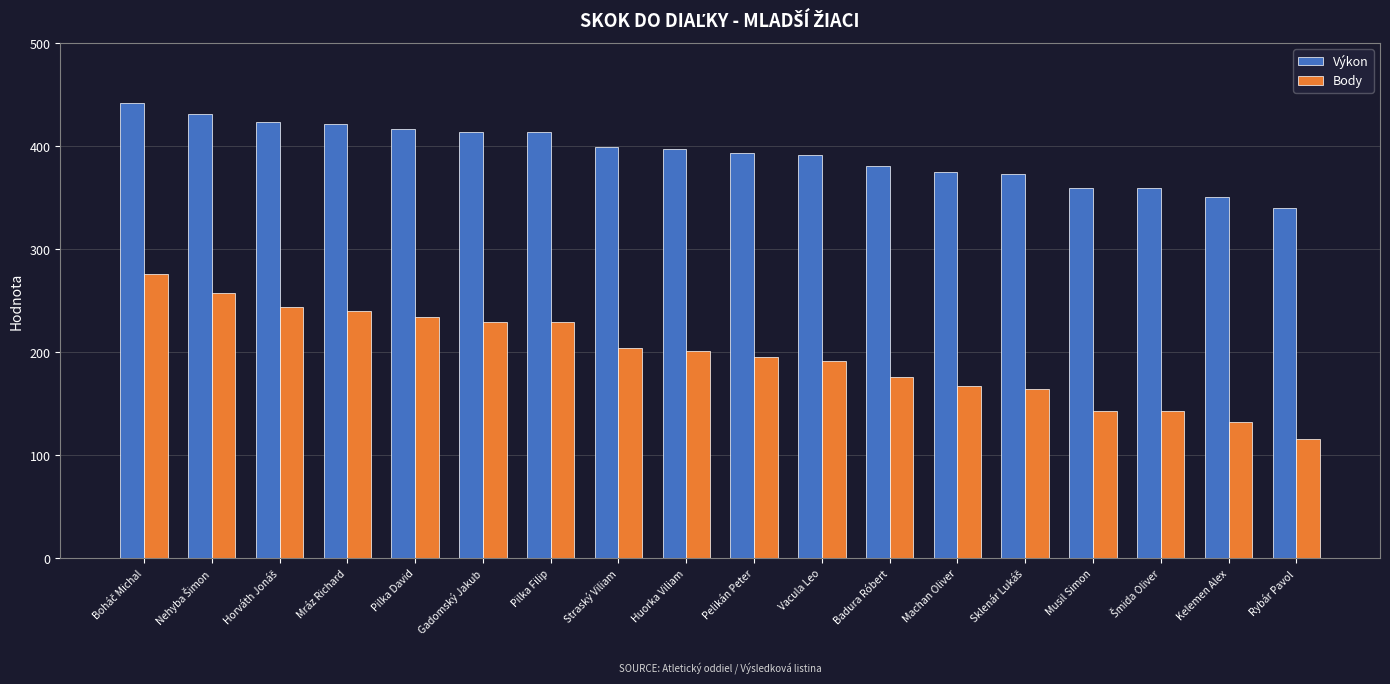

What is the maximum value for Výkon?

442